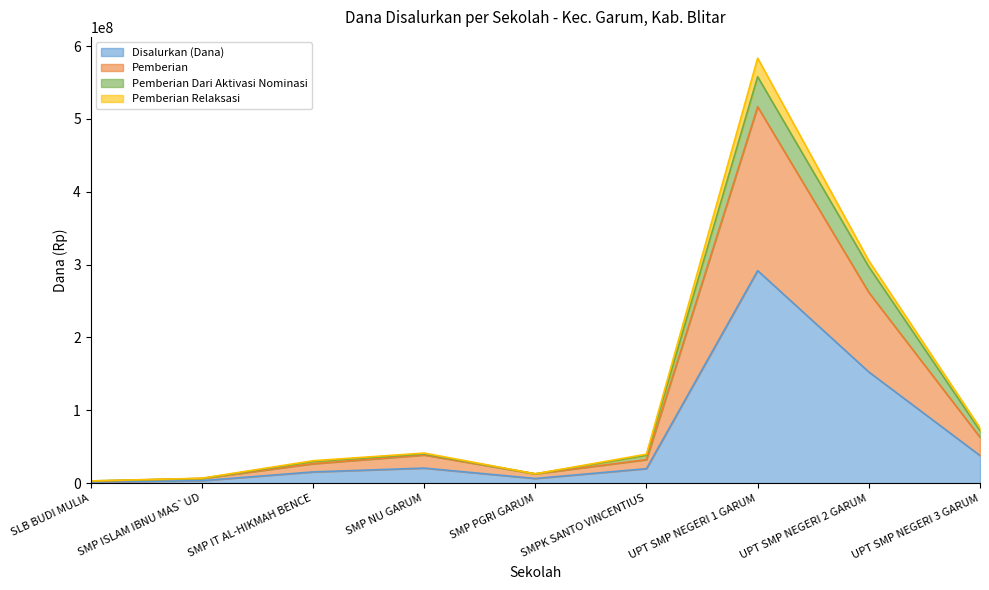

The Pemberian series shows 54285406 at SMPK SANTO VINCENTIUS. True or false?

False